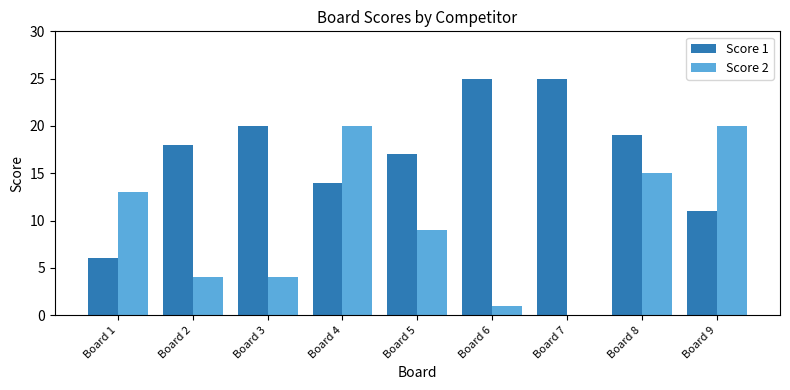

Between Board 2 and Board 5, which series saw the biggest shift?

Score 2